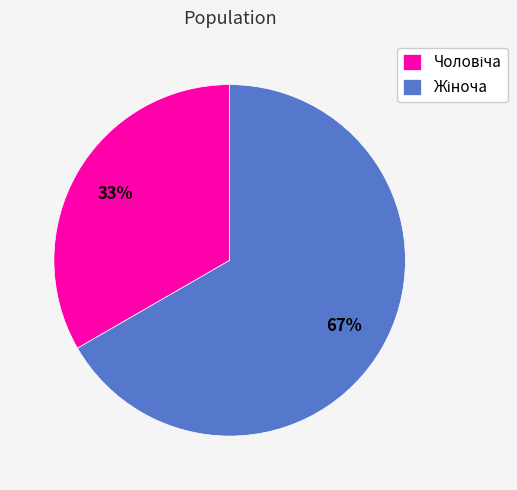

How many slices are in this pie chart?

2